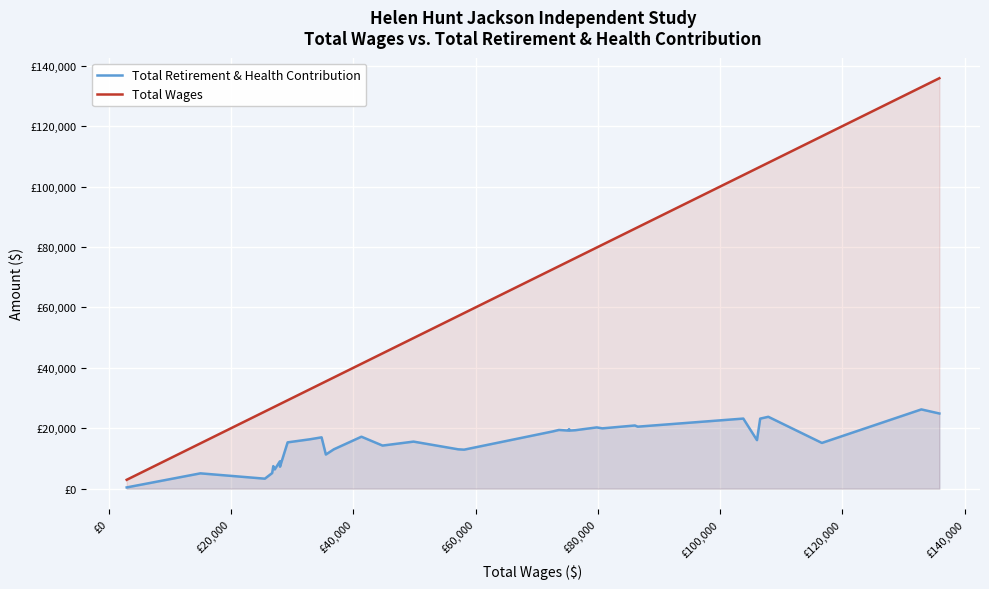

Does the chart display data point markers on the line(s)?

No